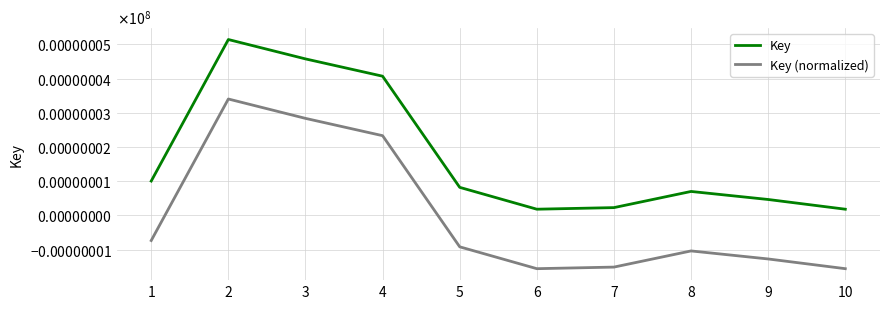

What is the difference between the maximum and second lowest values in the Key series?

5.0